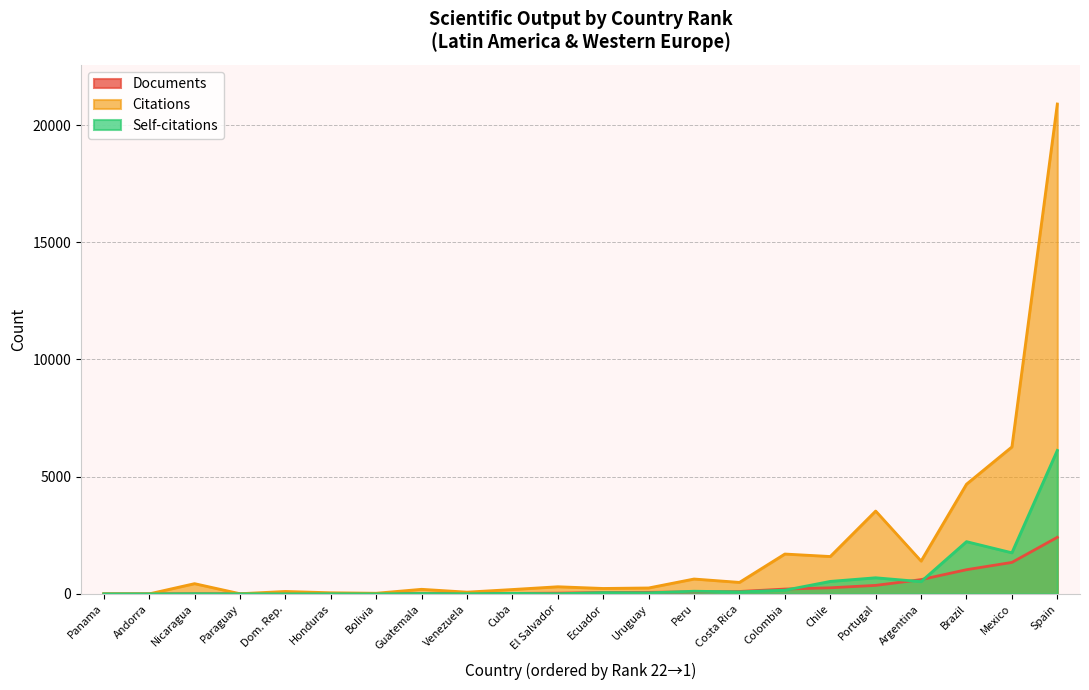

True or false: Documents has a value of 5 at Paraguay.

True